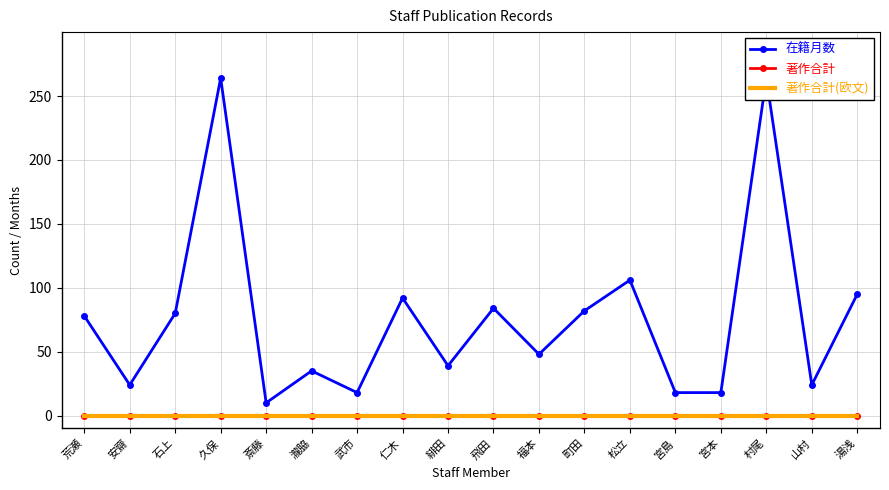

Reading right to left, transcribe all the data shown in this chart.

在籍月数: 湯浅=95	山村=24	村尾=264	宮本=18	宮島=18	松立=106	町田=82	福本=48	飛田=84	緋田=39	仁木=92	武市=18	瀧脇=35	斎藤=10	久保=264	石上=80	安齋=24	荒瀬=78
著作合計: 湯浅=0	山村=0	村尾=0	宮本=0	宮島=0	松立=0	町田=0	福本=0	飛田=0	緋田=0	仁木=0	武市=0	瀧脇=0	斎藤=0	久保=0	石上=0	安齋=0	荒瀬=0
著作合計(欧文): 湯浅=0	山村=0	村尾=0	宮本=0	宮島=0	松立=0	町田=0	福本=0	飛田=0	緋田=0	仁木=0	武市=0	瀧脇=0	斎藤=0	久保=0	石上=0	安齋=0	荒瀬=0